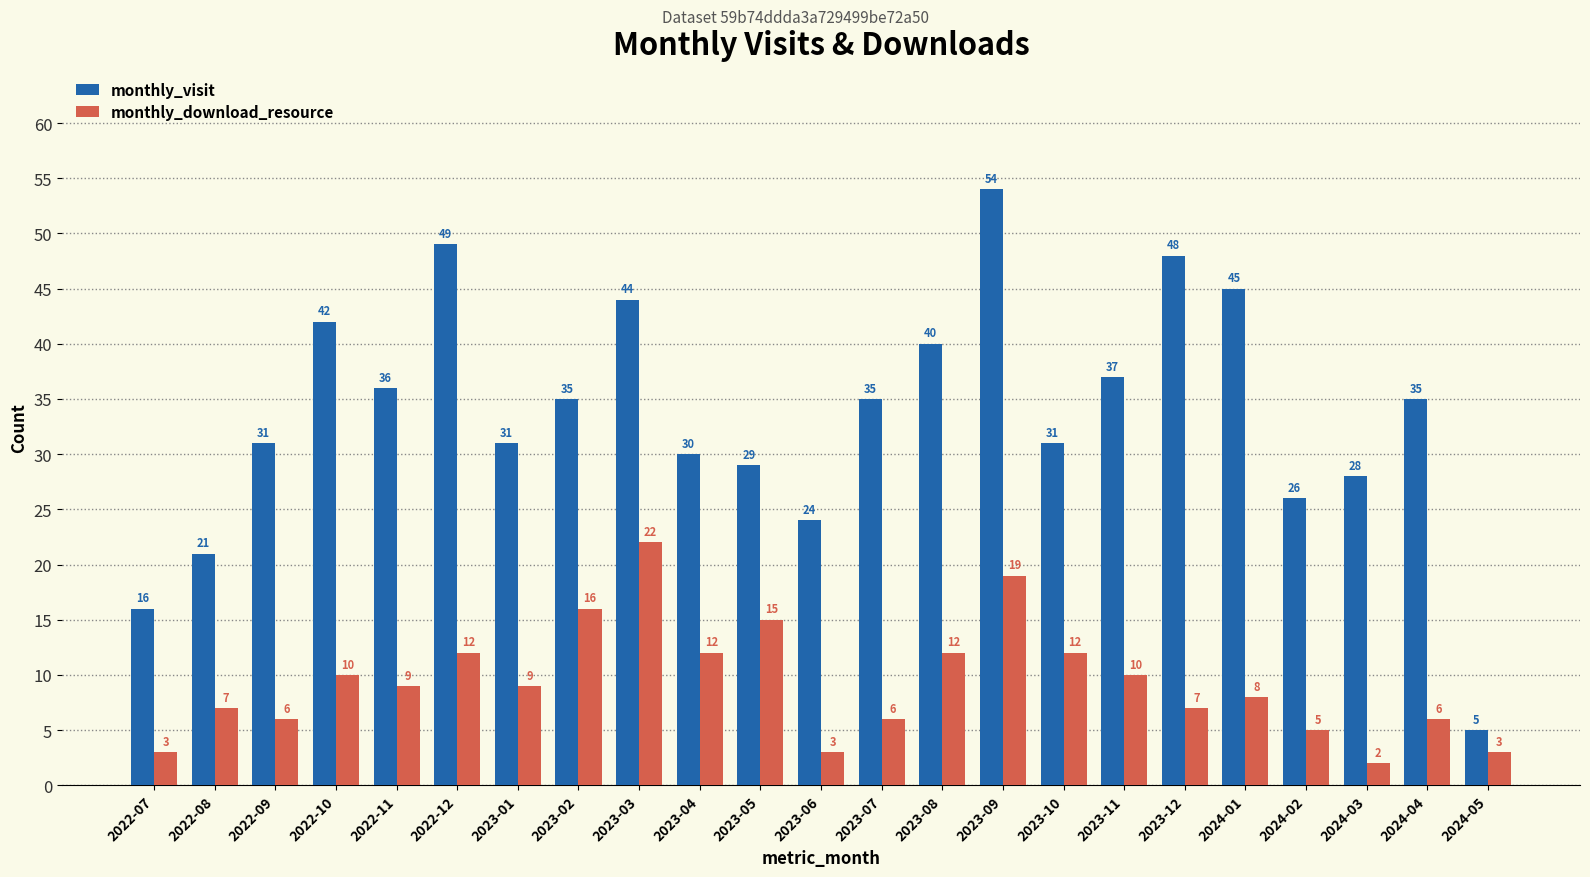

What is the label of the 21st bar from the left?

2024-03